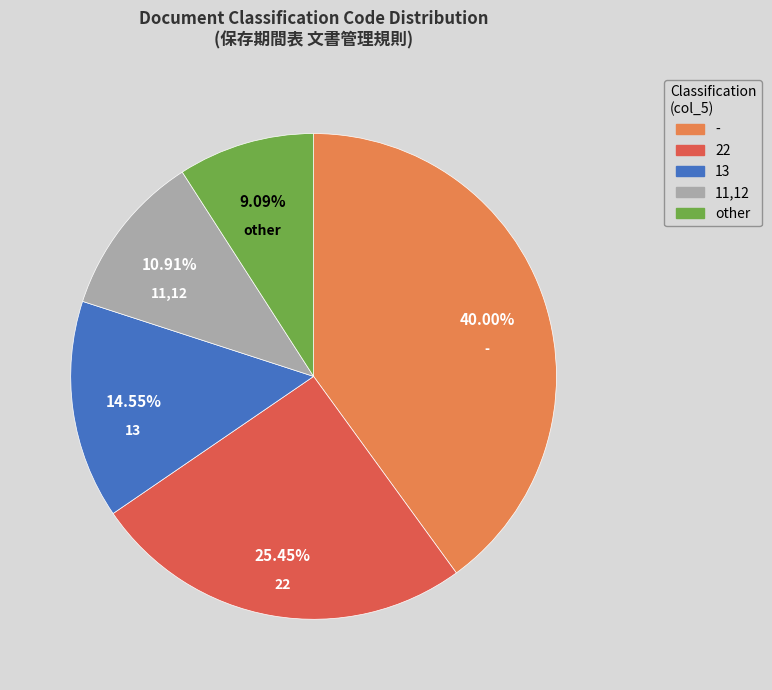

Is there any slice that represents more than half of the pie?

No